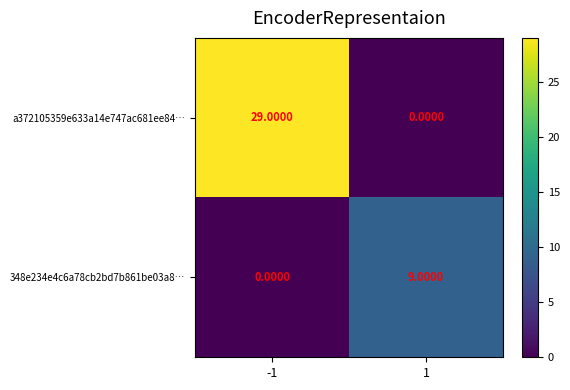

What is the difference between the maximum and minimum values in the a372105359e633a14e747ac681ee84… series?

29